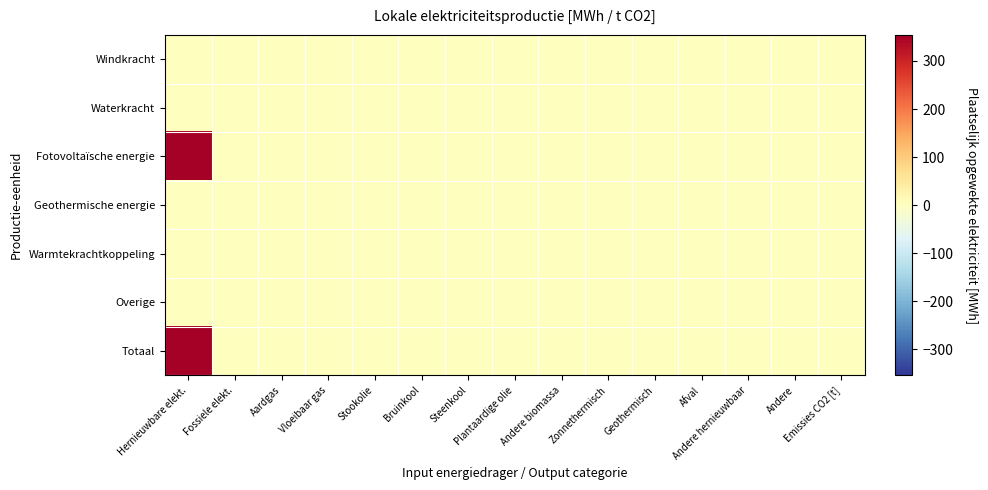

Reading right to left, list all the values displayed in this chart.

Windkracht: Emissies CO2 [t]=0.0	Andere=0.0	Andere hernieuwbaar=0.0	Afval=0.0	Geothermisch=0.0	Zonnethermisch=0.0	Andere biomassa=0.0	Plantaardige olie=0.0	Steenkool=0.0	Bruinkool=0.0	Stookolie=0.0	Vloeibaar gas=0.0	Aardgas=0.0	Fossiele elekt.=0.0	Hernieuwbare elekt.=0.0
Waterkracht: Emissies CO2 [t]=0.0	Andere=0.0	Andere hernieuwbaar=0.0	Afval=0.0	Geothermisch=0.0	Zonnethermisch=0.0	Andere biomassa=0.0	Plantaardige olie=0.0	Steenkool=0.0	Bruinkool=0.0	Stookolie=0.0	Vloeibaar gas=0.0	Aardgas=0.0	Fossiele elekt.=0.0	Hernieuwbare elekt.=0.0
Fotovoltaïsche energie: Emissies CO2 [t]=0.0	Andere=0.0	Andere hernieuwbaar=0.0	Afval=0.0	Geothermisch=0.0	Zonnethermisch=0.0	Andere biomassa=0.0	Plantaardige olie=0.0	Steenkool=0.0	Bruinkool=0.0	Stookolie=0.0	Vloeibaar gas=0.0	Aardgas=0.0	Fossiele elekt.=0.0	Hernieuwbare elekt.=354.3
Geothermische energie: Emissies CO2 [t]=0.0	Andere=0.0	Andere hernieuwbaar=0.0	Afval=0.0	Geothermisch=0.0	Zonnethermisch=0.0	Andere biomassa=0.0	Plantaardige olie=0.0	Steenkool=0.0	Bruinkool=0.0	Stookolie=0.0	Vloeibaar gas=0.0	Aardgas=0.0	Fossiele elekt.=0.0	Hernieuwbare elekt.=0.0
Warmtekrachtkoppeling: Emissies CO2 [t]=0.0	Andere=0.0	Andere hernieuwbaar=0.0	Afval=0.0	Geothermisch=0.0	Zonnethermisch=0.0	Andere biomassa=0.0	Plantaardige olie=0.0	Steenkool=0.0	Bruinkool=0.0	Stookolie=0.0	Vloeibaar gas=0.0	Aardgas=0.0	Fossiele elekt.=0.0	Hernieuwbare elekt.=0.0
Overige: Emissies CO2 [t]=0.0	Andere=0.0	Andere hernieuwbaar=0.0	Afval=0.0	Geothermisch=0.0	Zonnethermisch=0.0	Andere biomassa=0.0	Plantaardige olie=0.0	Steenkool=0.0	Bruinkool=0.0	Stookolie=0.0	Vloeibaar gas=0.0	Aardgas=0.0	Fossiele elekt.=0.0	Hernieuwbare elekt.=0.0
Totaal: Emissies CO2 [t]=0.0	Andere=0.0	Andere hernieuwbaar=0.0	Afval=0.0	Geothermisch=0.0	Zonnethermisch=0.0	Andere biomassa=0.0	Plantaardige olie=0.0	Steenkool=0.0	Bruinkool=0.0	Stookolie=0.0	Vloeibaar gas=0.0	Aardgas=0.0	Fossiele elekt.=0.0	Hernieuwbare elekt.=354.3